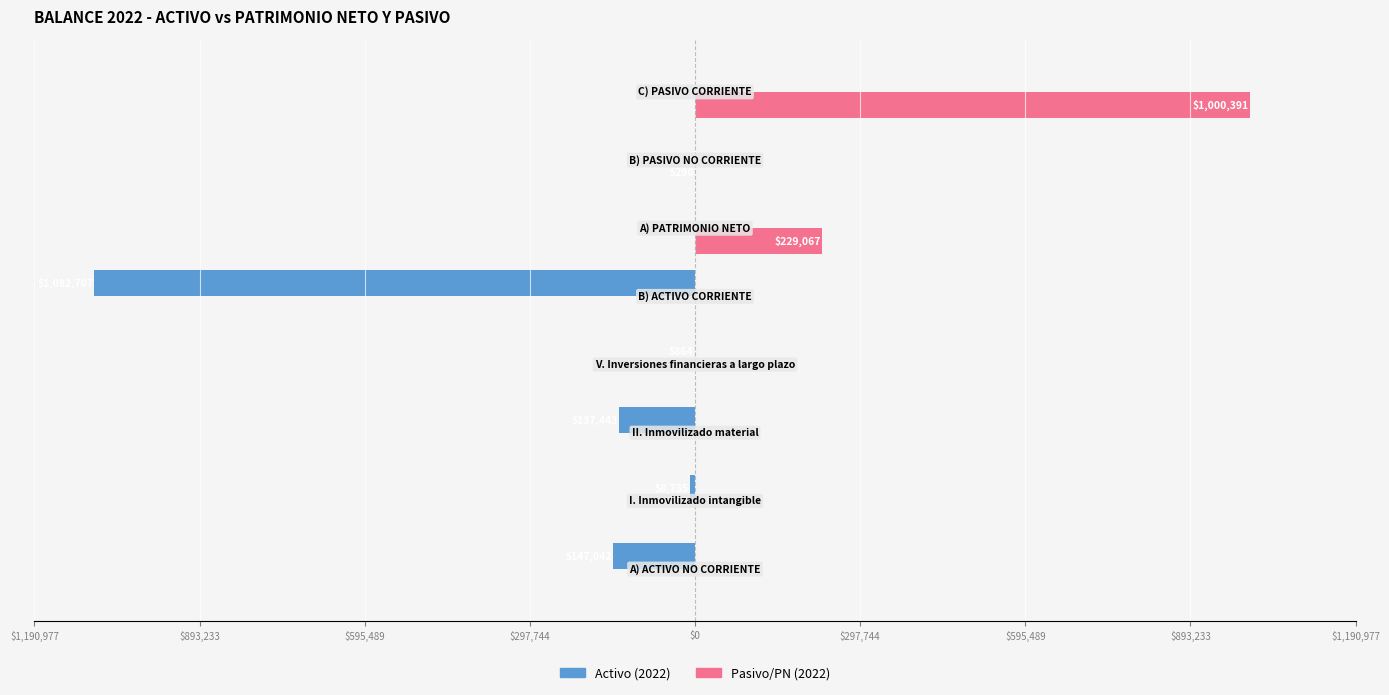

List the series in order of their overall mean, highest first.

Pasivo/PN (2022), Activo (2022)